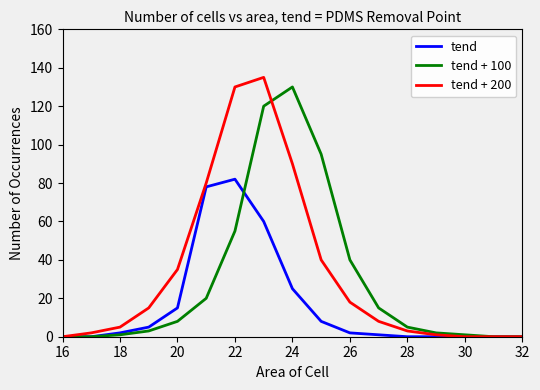

What is the maximum value for tend + 200?

135